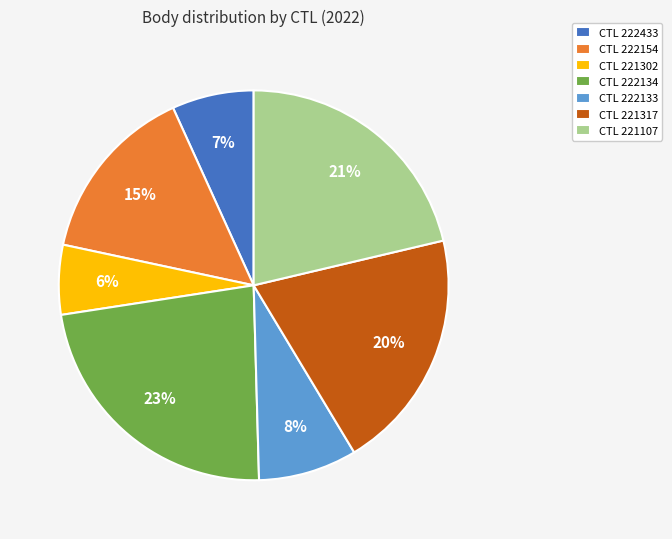

Which slice is the largest?

CTL 222134